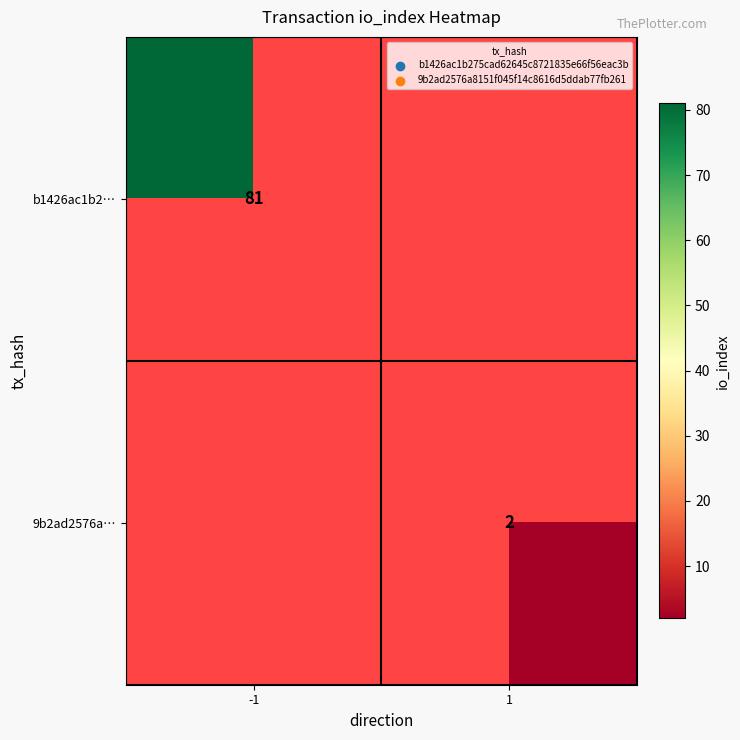

Is the value of 9b2ad2576a… at 1 greater than the value of b1426ac1b2… at -1?

No